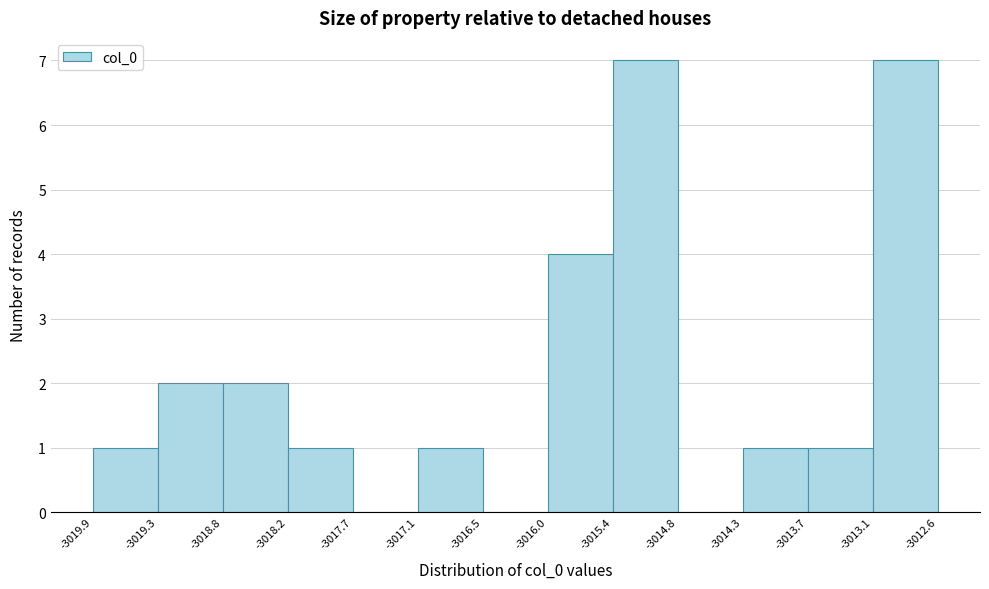

What is the height of the bar covering -3018.2 to -3017.7 on the x-axis? The values are not printed on the chart, so give them approximately, as read against the axis.

1